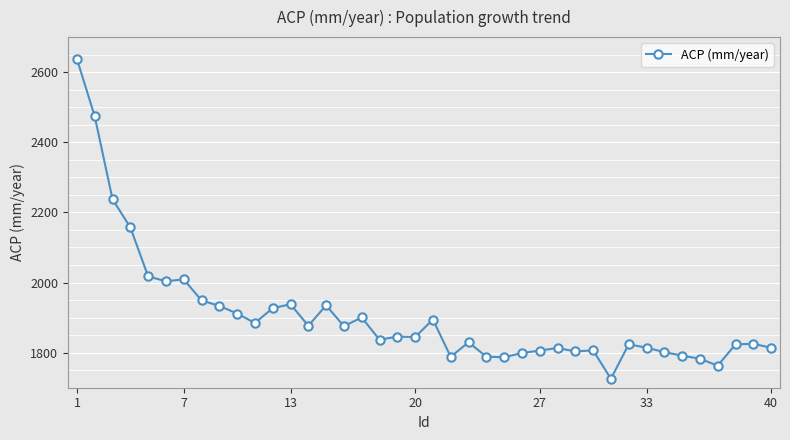

How many data points does each series have?

40